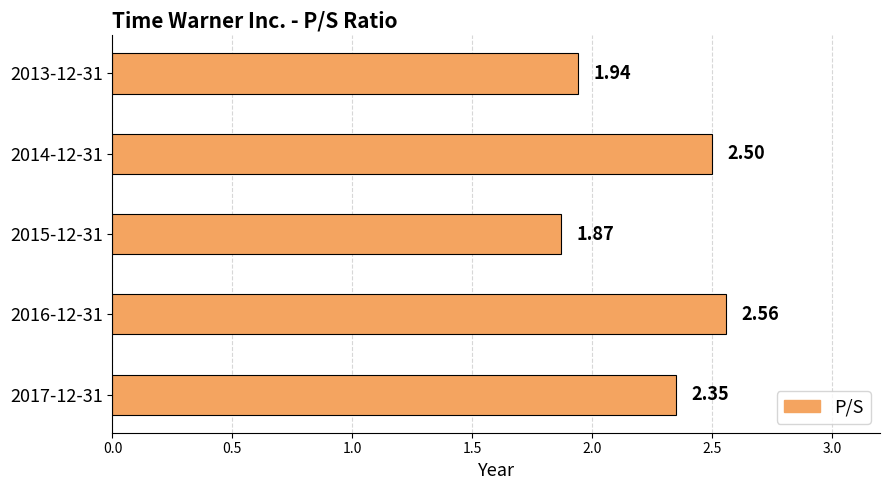

Count the number of values greater than 2.

3